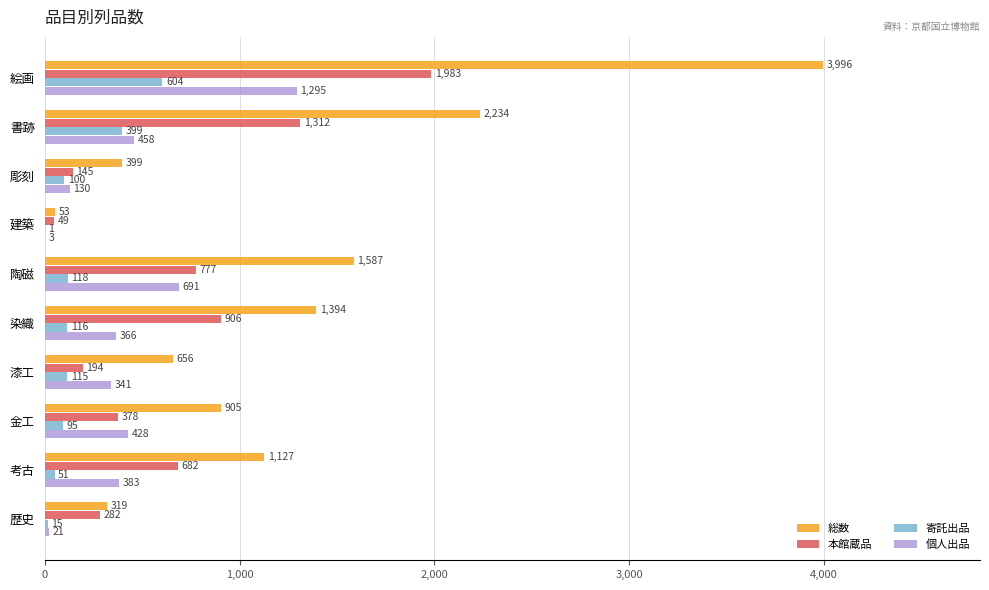

At which label is 本館蔵品 closest to 1016?

染織